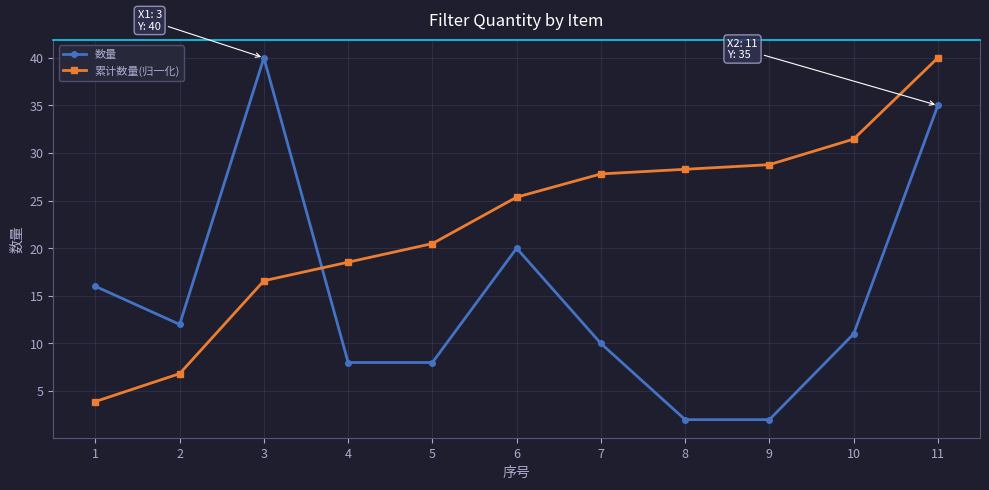

What is the sum of the 数量 values at 8 and 1?

18.0